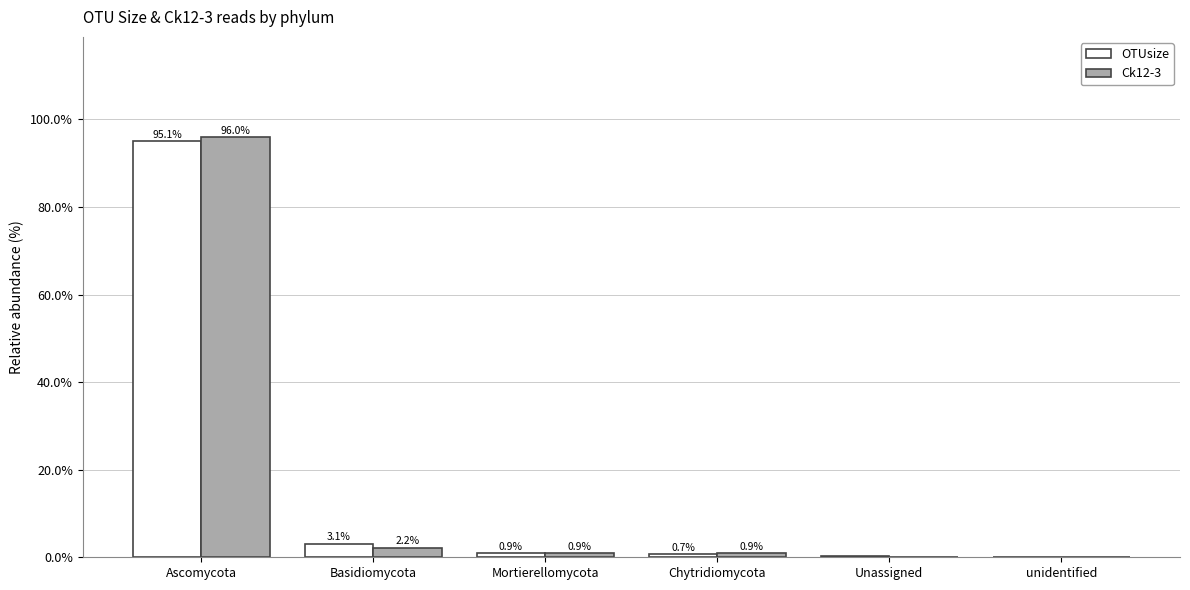

What is the total value across all series at Mortierellomycota?

1.8